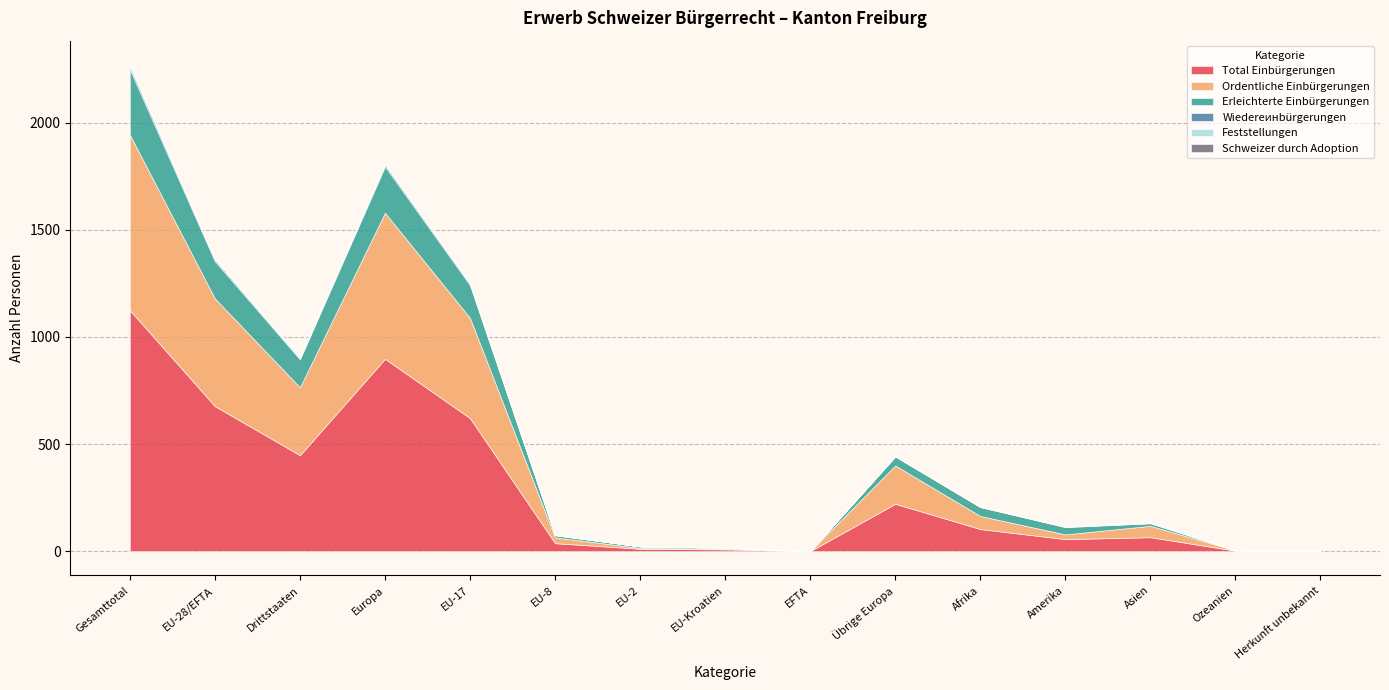

Reading left to right, extract all data points from this chart.

Total Einbürgerungen: Gesamttotal=1125	EU-28/EFTA=677	Drittstaaten=448	Europa=898	EU-17=621	EU-8=37	EU-2=11	EU-Kroatien=8	EFTA=0	Übrige Europa=221	Afrika=103	Amerika=56	Asien=65	Ozeanien=2	Herkunft unbekannt=1
Ordentliche Einbürgerungen: Gesamttotal=820	EU-28/EFTA=503	Drittstaaten=317	Europa=682	EU-17=468	EU-8=27	EU-2=4	EU-Kroatien=4	EFTA=0	Übrige Europa=179	Afrika=61	Amerika=22	Asien=53	Ozeanien=1	Herkunft unbekannt=1
Erleichterte Einbürgerungen: Gesamttotal=305	EU-28/EFTA=174	Drittstaaten=131	Europa=216	EU-17=153	EU-8=10	EU-2=7	EU-Kroatien=4	EFTA=0	Übrige Europa=42	Afrika=42	Amerika=34	Asien=12	Ozeanien=1	Herkunft unbekannt=0
Wiedereинbürgerungen: Gesamttotal=13	EU-28/EFTA=9	Drittstaaten=4	Europa=10	EU-17=8	EU-8=1	EU-2=0	EU-Kroatien=0	EFTA=0	Übrige Europa=1	Afrika=0	Amerika=2	Asien=1	Ozeanien=0	Herkunft unbekannt=0
Feststellungen: Gesamttotal=7	EU-28/EFTA=0	Drittstaaten=7	Europa=1	EU-17=0	EU-8=0	EU-2=0	EU-Kroatien=0	EFTA=0	Übrige Europa=1	Afrika=2	Amerika=1	Asien=3	Ozeanien=0	Herkunft unbekannt=0
Schweizer durch Adoption: Gesamttotal=0	EU-28/EFTA=0	Drittstaaten=0	Europa=0	EU-17=0	EU-8=0	EU-2=0	EU-Kroatien=0	EFTA=0	Übrige Europa=0	Afrika=0	Amerika=0	Asien=0	Ozeanien=0	Herkunft unbekannt=0